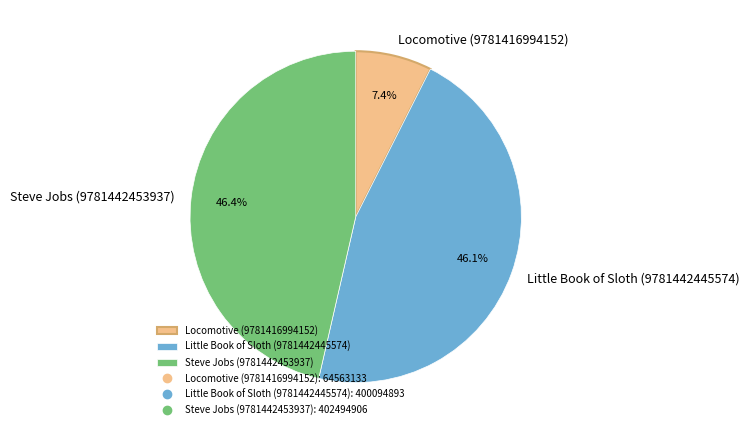

What percentage is the Little Book of Sloth (9781442445574) slice, to the nearest percent?

46%